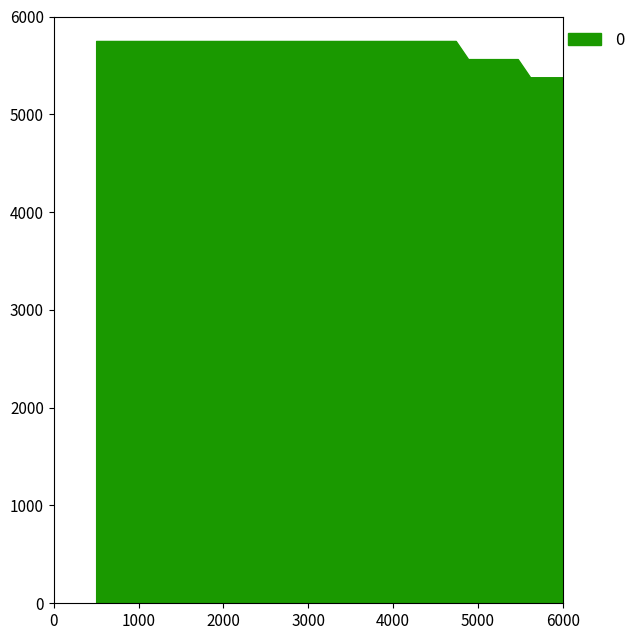

How many distinct data groups are displayed?

1